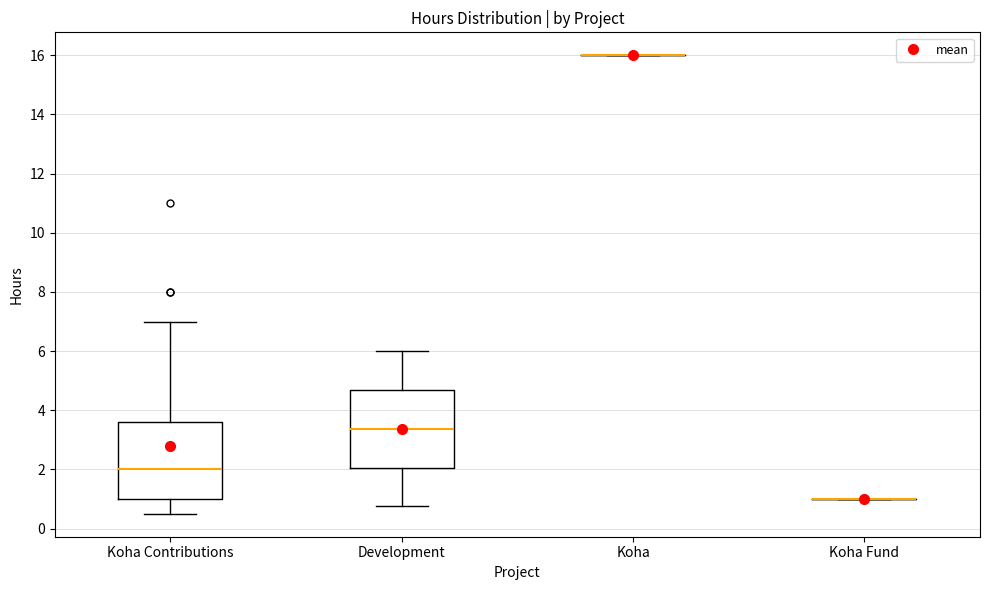

Reading left to right, transcribe this box plot: for each box, give where its median line is, the range the box spans, and where its two whiskers end, as read against the y-axis. The values are not printed on the chart, so give them approximately, as read against the axis.

Koha Contributions: median 2.0, box 1.0 to 3.6, whiskers 0.6 to 7.0
Development: median 3.4, box 2.0 to 4.6, whiskers 0.8 to 6.0
Koha: box collapsed to a line at 16.0, whiskers 16.0 to 16.0
Koha Fund: box collapsed to a line at 1.0, whiskers 1.0 to 1.0